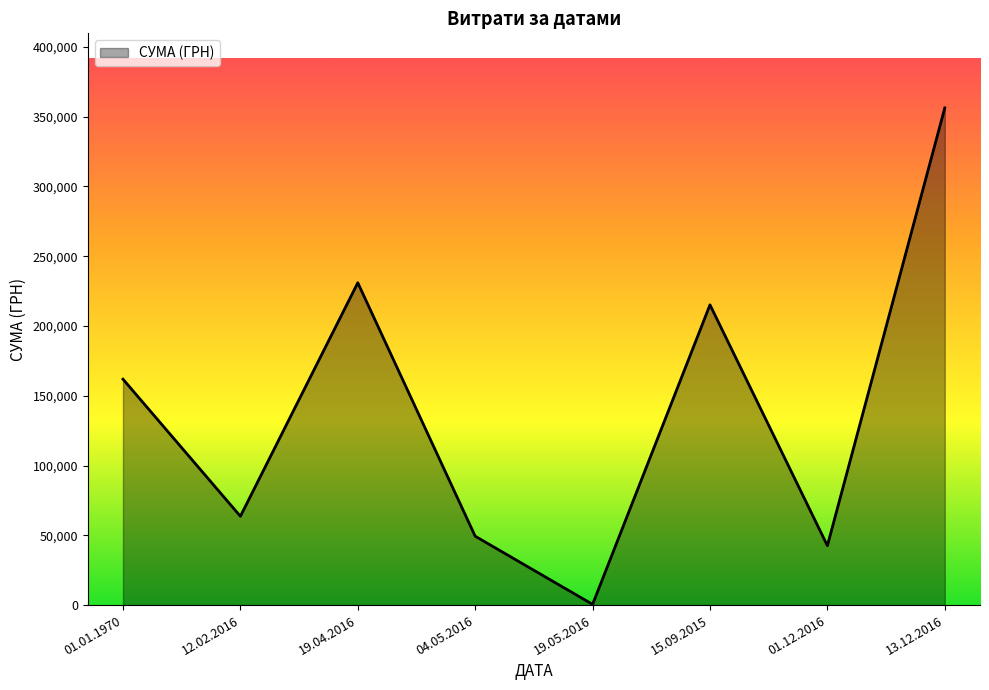

Which label corresponds to the smallest value in the chart?

19.05.2016